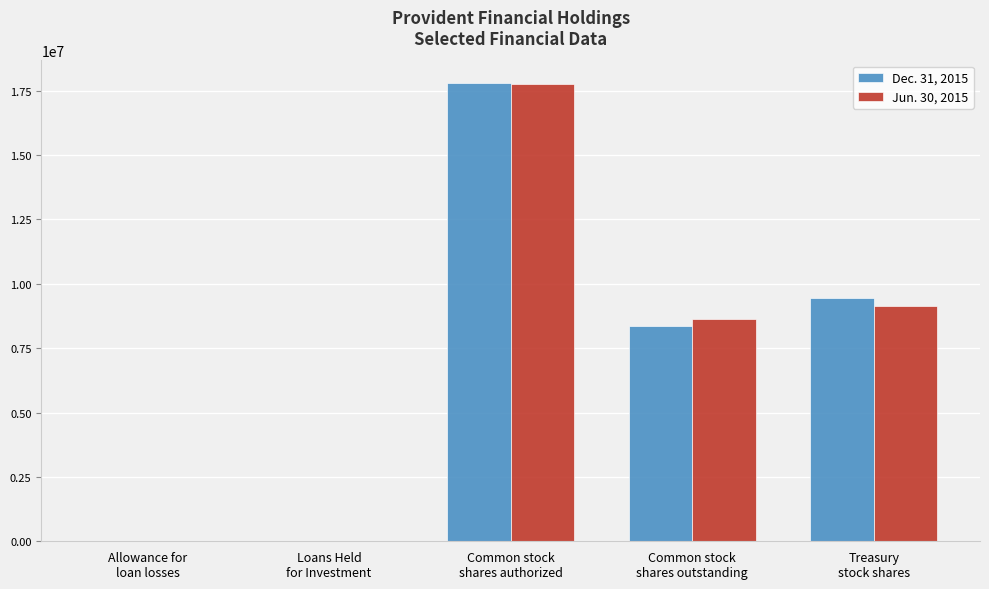

At which label does Dec. 31, 2015 reach its peak?

Common stock
shares authorized